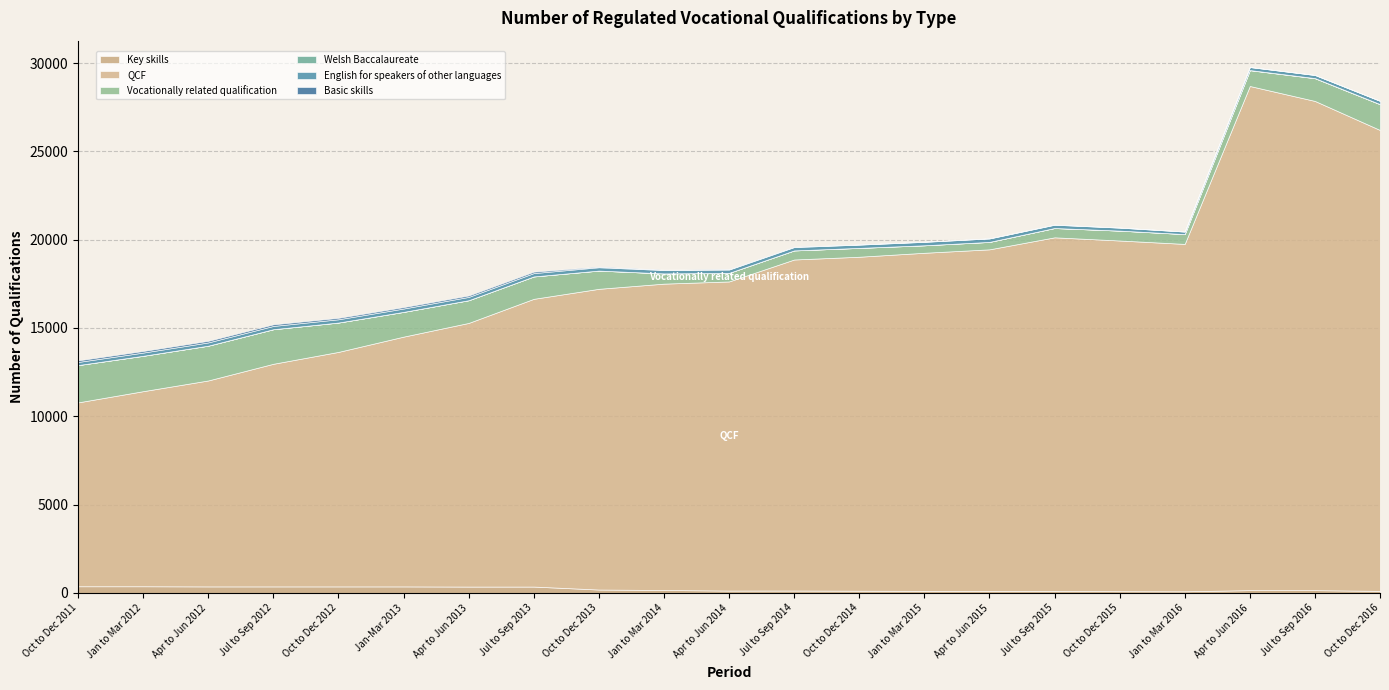

Reading left to right, transcribe all the data shown in this chart.

Key skills: Oct to Dec 2011=377	Jan to Mar 2012=377	Apr to Jun 2012=368	Jul to Sep 2012=368	Oct to Dec 2012=368	Jan-Mar 2013=368	Apr to Jun 2013=359	Jul to Sep 2013=359	Oct to Dec 2013=191	Jan to Mar 2014=165	Apr to Jun 2014=133	Jul to Sep 2014=135	Oct to Dec 2014=125	Jan to Mar 2015=116	Apr to Jun 2015=115	Jul to Sep 2015=113	Oct to Dec 2015=97	Jan to Mar 2016=91	Apr to Jun 2016=158	Jul to Sep 2016=157	Oct to Dec 2016=115
QCF: Oct to Dec 2011=10410	Jan to Mar 2012=11045	Apr to Jun 2012=11661	Jul to Sep 2012=12605	Oct to Dec 2012=13278	Jan-Mar 2013=14142	Apr to Jun 2013=14927	Jul to Sep 2013=16291	Oct to Dec 2013=17026	Jan to Mar 2014=17345	Apr to Jun 2014=17501	Jul to Sep 2014=18742	Oct to Dec 2014=18908	Jan to Mar 2015=19141	Apr to Jun 2015=19337	Jul to Sep 2015=20019	Oct to Dec 2015=19855	Jan to Mar 2016=19668	Apr to Jun 2016=28542	Jul to Sep 2016=27696	Oct to Dec 2016=26093
Vocationally related qualification: Oct to Dec 2011=2112	Jan to Mar 2012=2003	Apr to Jun 2012=1969	Jul to Sep 2012=1957	Oct to Dec 2012=1662	Jan-Mar 2013=1401	Apr to Jun 2013=1285	Jul to Sep 2013=1268	Oct to Dec 2013=1032	Jan to Mar 2014=579	Apr to Jun 2014=486	Jul to Sep 2014=514	Oct to Dec 2014=501	Jan to Mar 2015=424	Apr to Jun 2015=421	Jul to Sep 2015=527	Oct to Dec 2015=560	Jan to Mar 2016=557	Apr to Jun 2016=894	Jul to Sep 2016=1286	Oct to Dec 2016=1458
Welsh Baccalaureate: Oct to Dec 2011=0	Jan to Mar 2012=0	Apr to Jun 2012=0	Jul to Sep 2012=0	Oct to Dec 2012=0	Jan-Mar 2013=0	Apr to Jun 2013=0	Jul to Sep 2013=0	Oct to Dec 2013=0	Jan to Mar 2014=0	Apr to Jun 2014=0	Jul to Sep 2014=0	Oct to Dec 2014=0	Jan to Mar 2015=0	Apr to Jun 2015=0	Jul to Sep 2015=0	Oct to Dec 2015=0	Jan to Mar 2016=0	Apr to Jun 2016=8	Jul to Sep 2016=8	Oct to Dec 2016=8
English for speakers of other languages: Oct to Dec 2011=177	Jan to Mar 2012=183	Apr to Jun 2012=185	Jul to Sep 2012=186	Oct to Dec 2012=185	Jan-Mar 2013=190	Apr to Jun 2013=188	Jul to Sep 2013=189	Oct to Dec 2013=189	Jan to Mar 2014=191	Apr to Jun 2014=187	Jul to Sep 2014=189	Oct to Dec 2014=185	Jan to Mar 2015=195	Apr to Jun 2015=195	Jul to Sep 2015=186	Oct to Dec 2015=169	Jan to Mar 2016=142	Apr to Jun 2016=171	Jul to Sep 2016=175	Oct to Dec 2016=185
Basic skills: Oct to Dec 2011=88	Jan to Mar 2012=88	Apr to Jun 2012=88	Jul to Sep 2012=88	Oct to Dec 2012=80	Jan-Mar 2013=80	Apr to Jun 2013=80	Jul to Sep 2013=80	Oct to Dec 2013=32	Jan to Mar 2014=22	Apr to Jun 2014=22	Jul to Sep 2014=22	Oct to Dec 2014=10	Jan to Mar 2015=10	Apr to Jun 2015=10	Jul to Sep 2015=12	Oct to Dec 2015=6	Jan to Mar 2016=4	Apr to Jun 2016=4	Jul to Sep 2016=5	Oct to Dec 2016=1